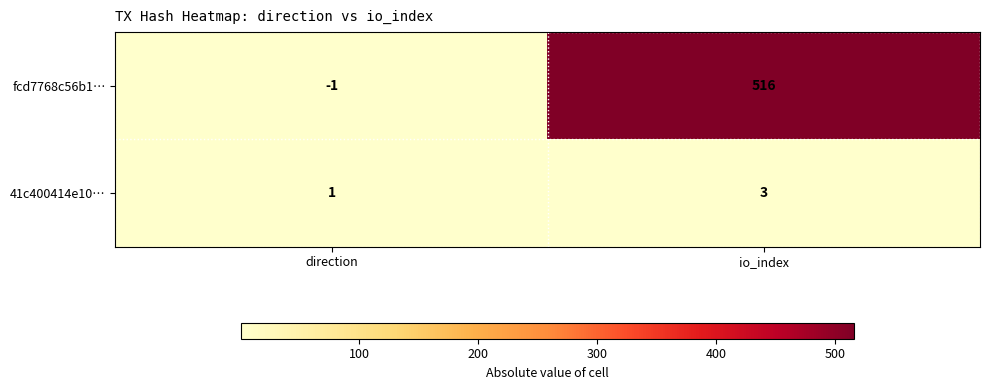

At direction, list the series in order from largest to smallest.

41c400414e10…, fcd7768c56b1…